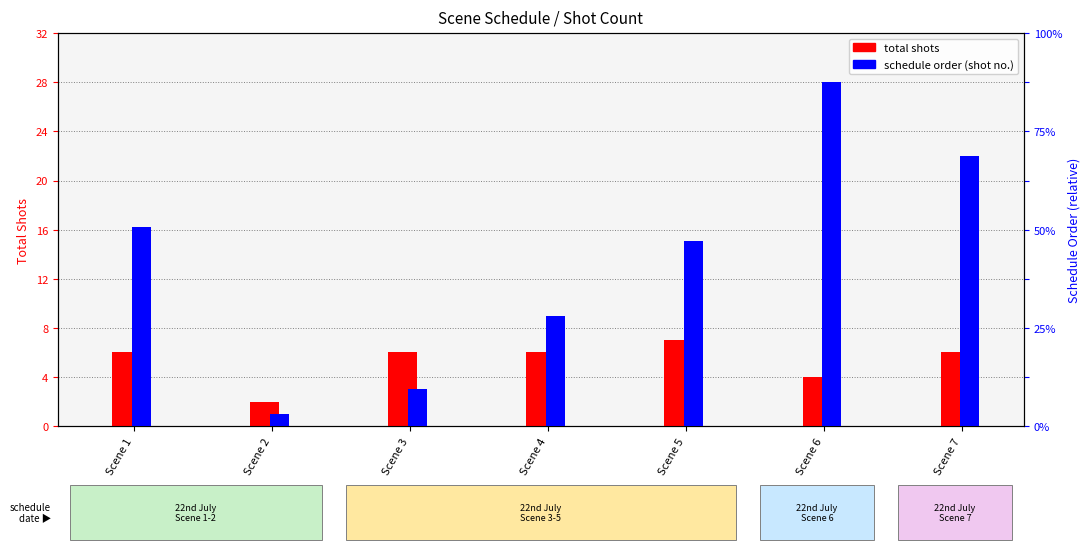

What is the difference between the second highest and minimum values in the schedule order series?

21.0